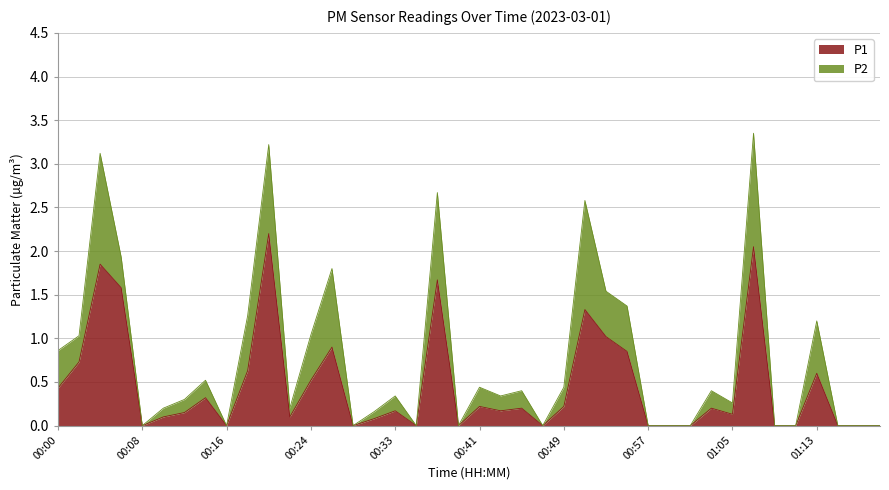

What is the average value?

0.5